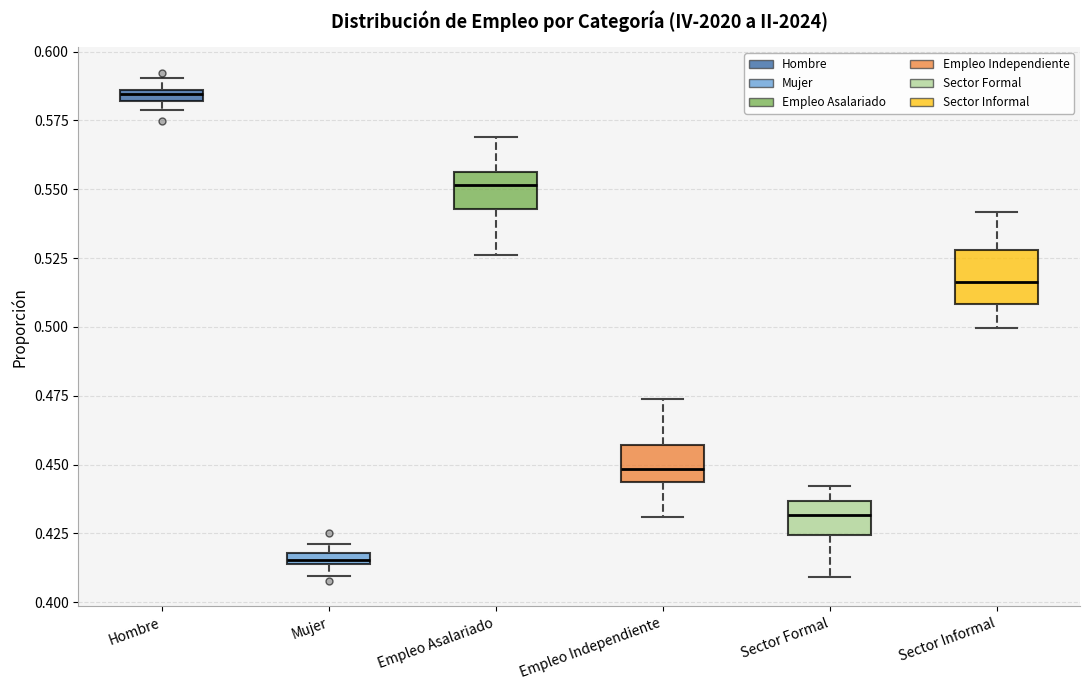

Which box is the tallest, from its lower edge to its upper edge?

Sector Informal